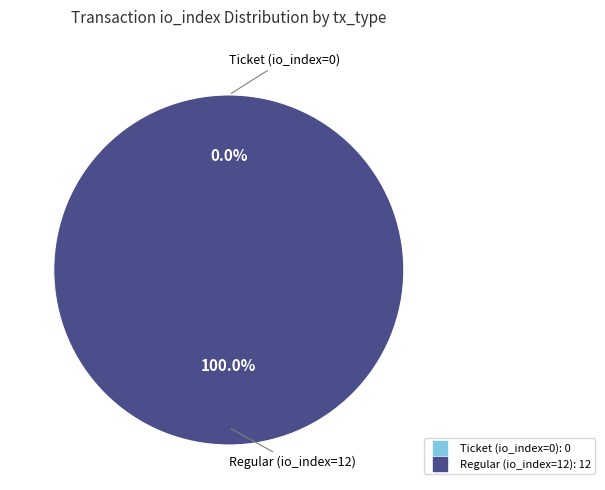

Which category has the biggest portion of the pie?

Regular (io_index=12)